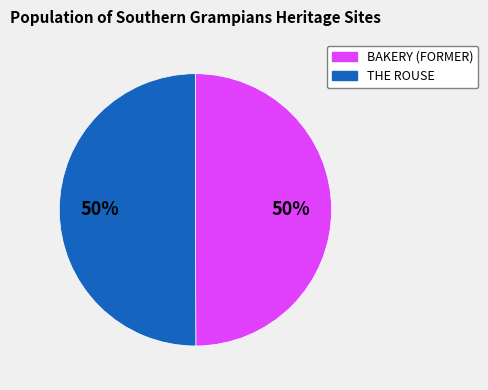

Combined, do THE ROUSE and BAKERY (FORMER) account for over 50%?

Yes